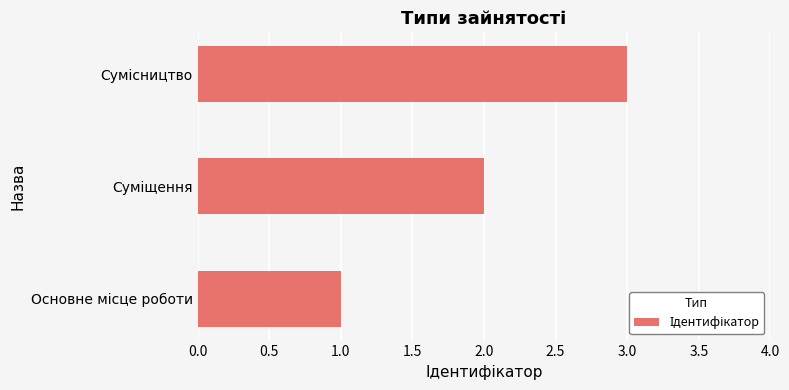

How many data points does each series have?

3